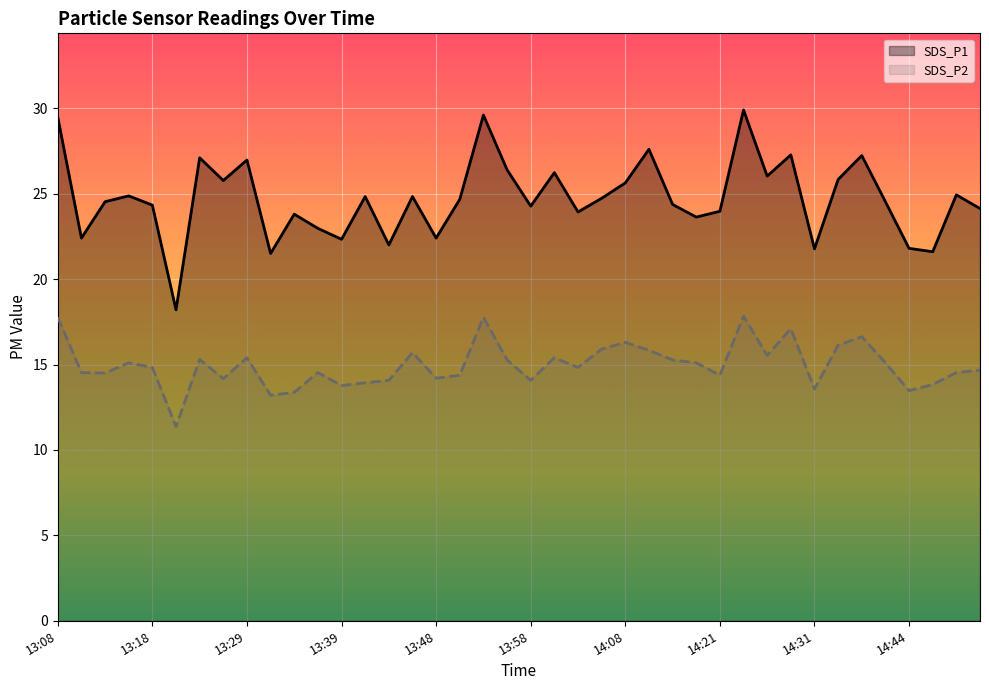

Which series has the largest total across all categories?

SDS_P1